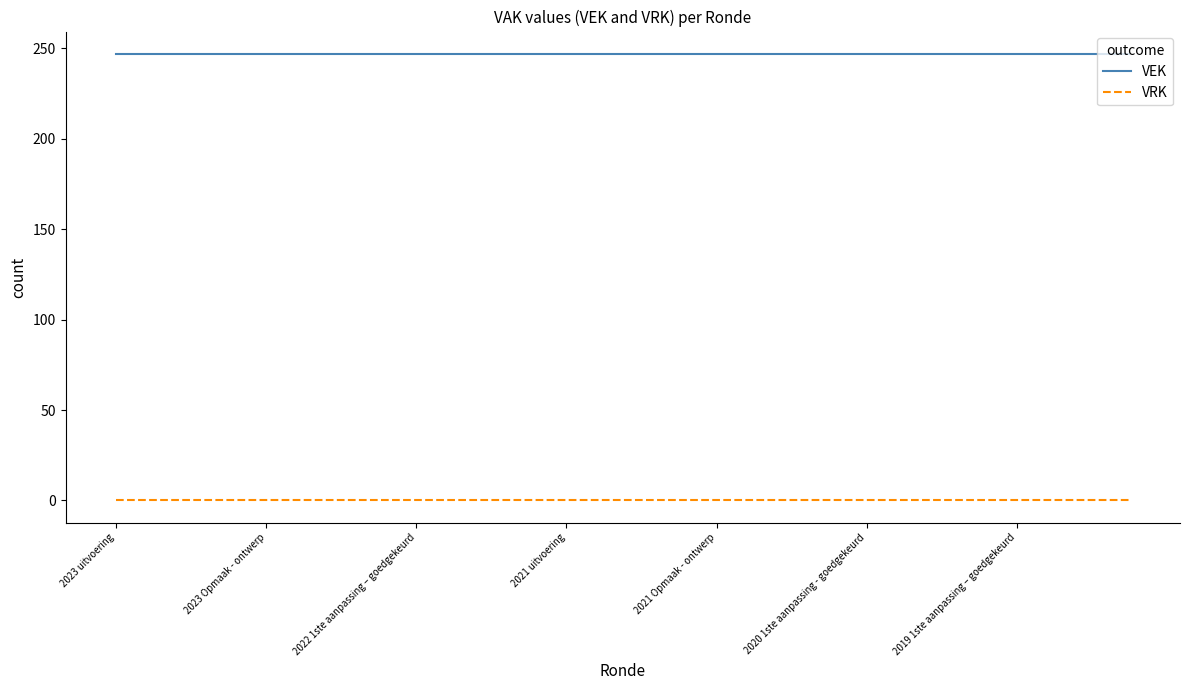

Which series has the largest total across all categories?

VEK